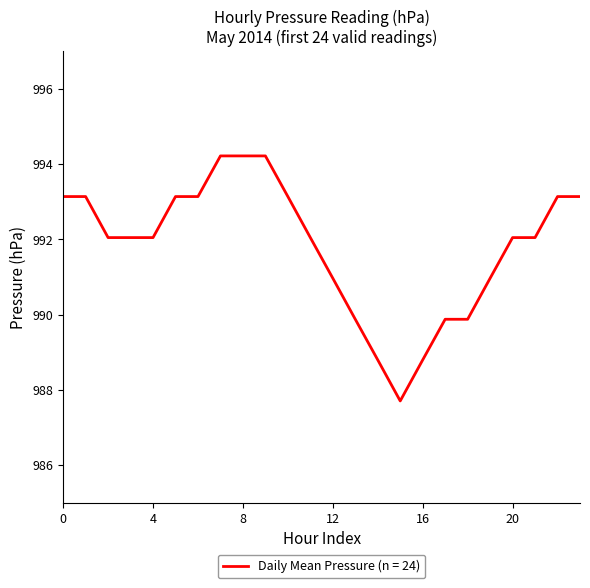

What is the average value?

991.8